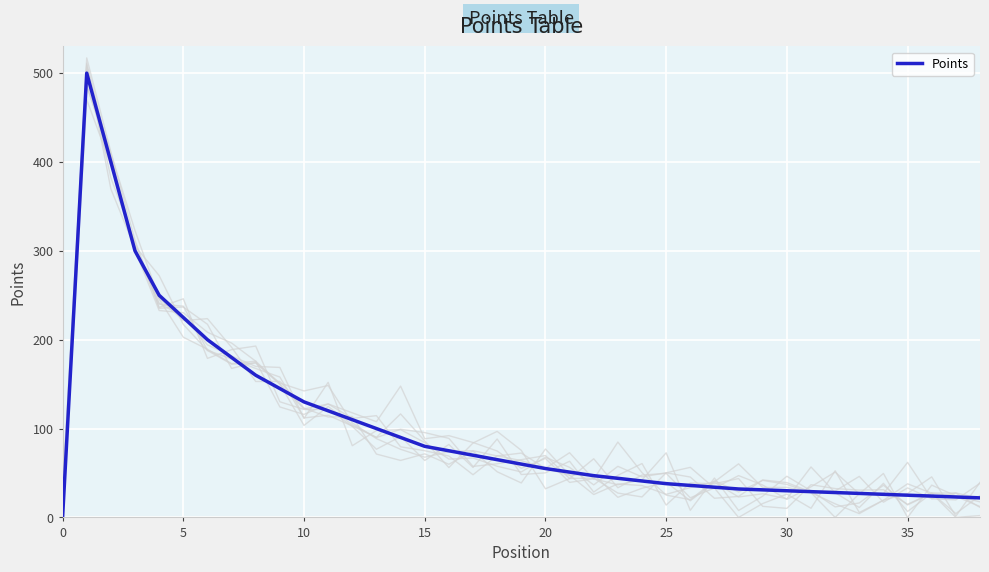

What is the sum of all values?

3903